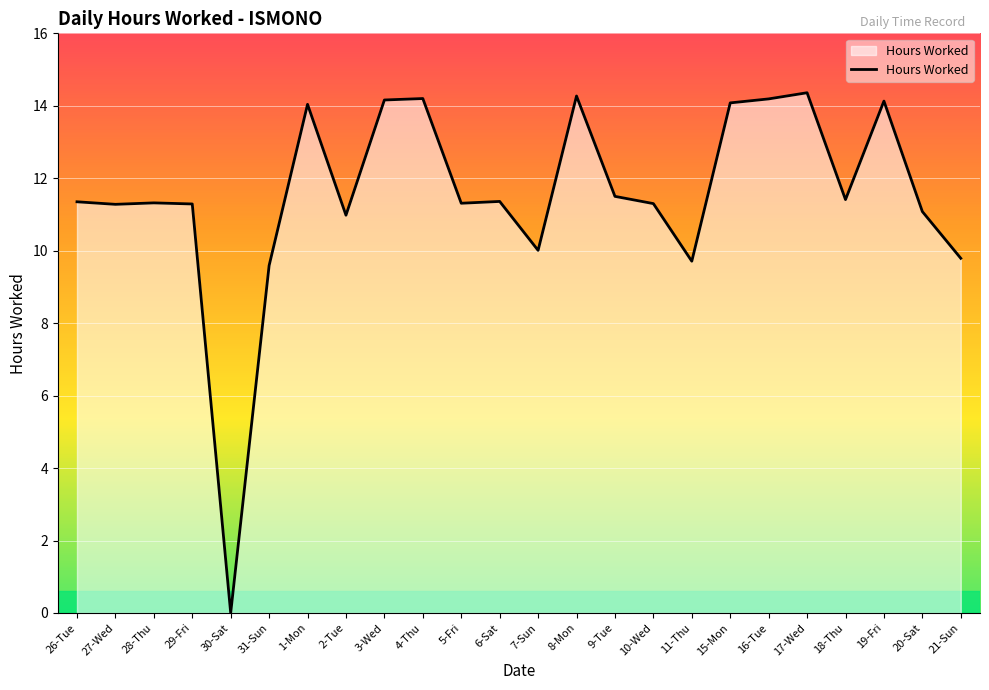

True or false: the data shows 10.0 at 7-Sun.

True